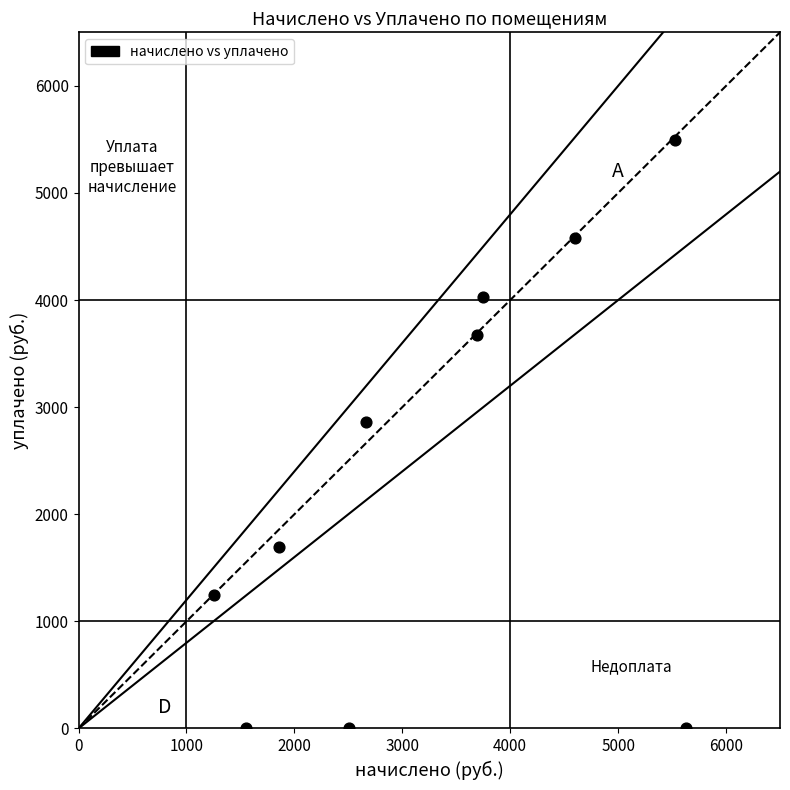

What Y value in the scatter plot is closest to 2748?

2861.2